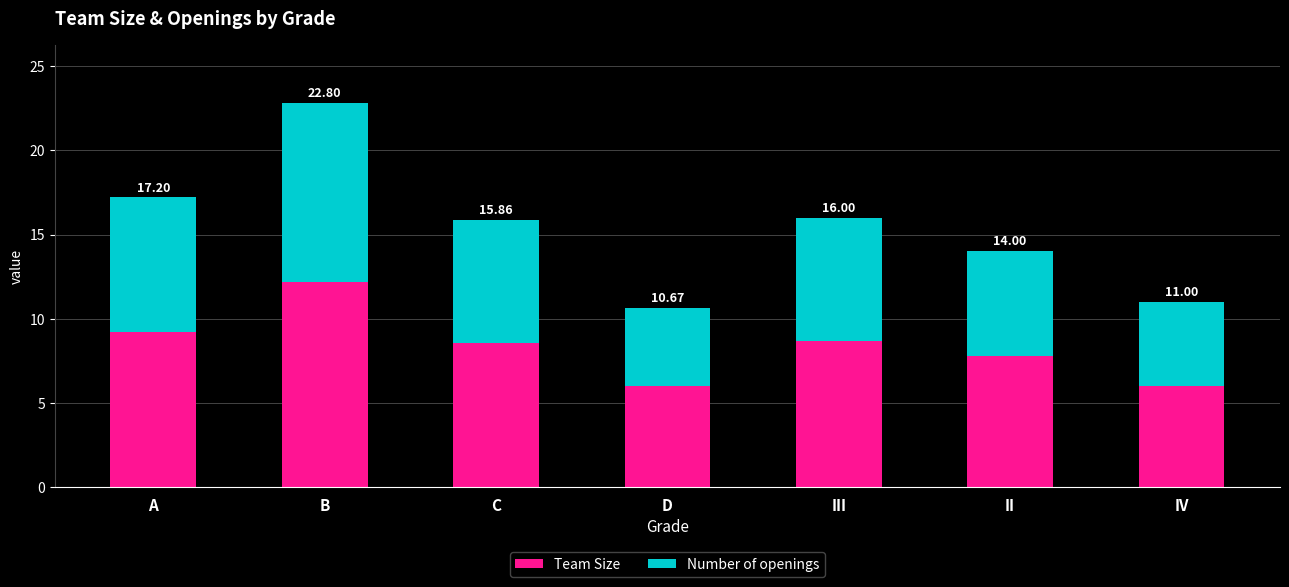

What is the label of the 3rd bar from the left?

C